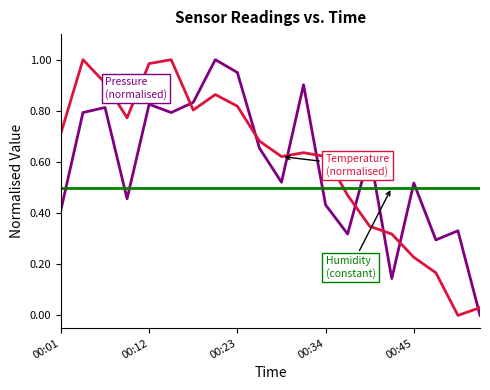

Does the chart have visible grid lines?

No